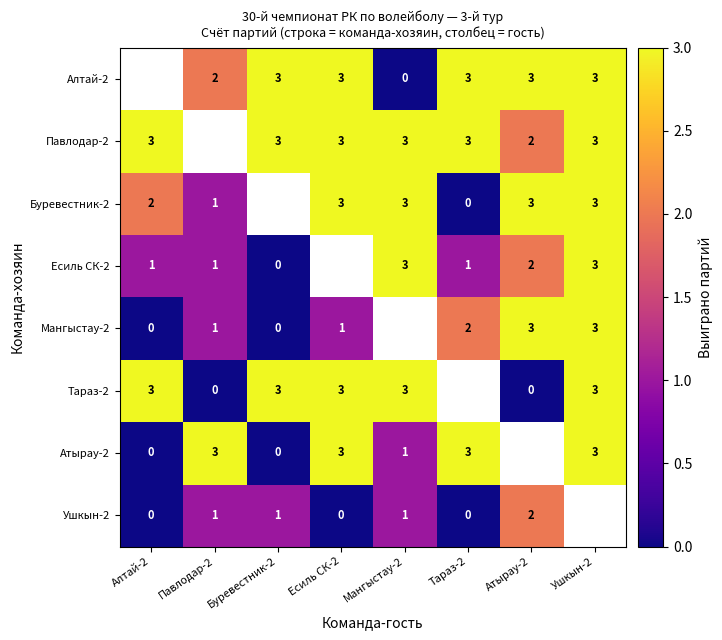

Is the value of Павлодар-2 at Мангыстау-2 greater than the value of Есиль СК-2 at Тараз-2?

Yes